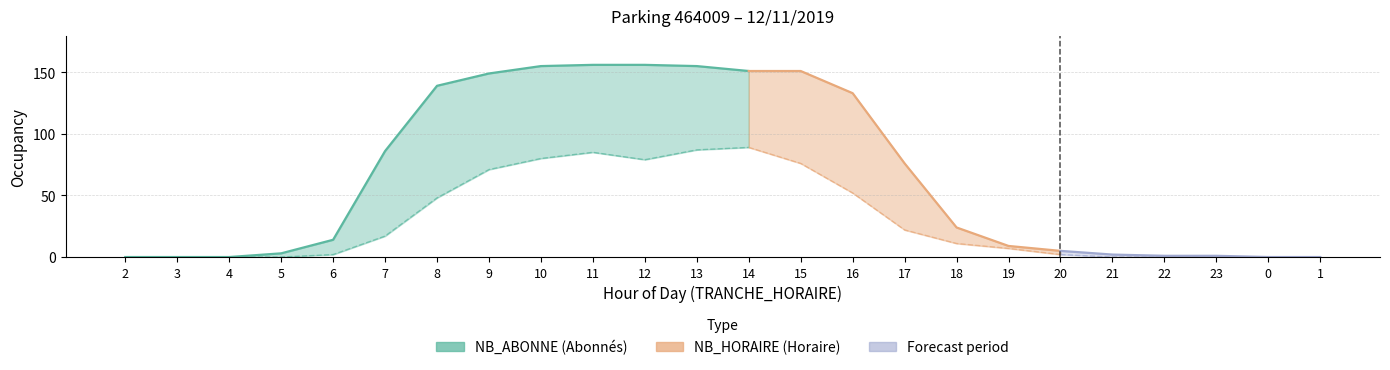

The NB_ABONNE series shows -54 at 4. True or false?

False